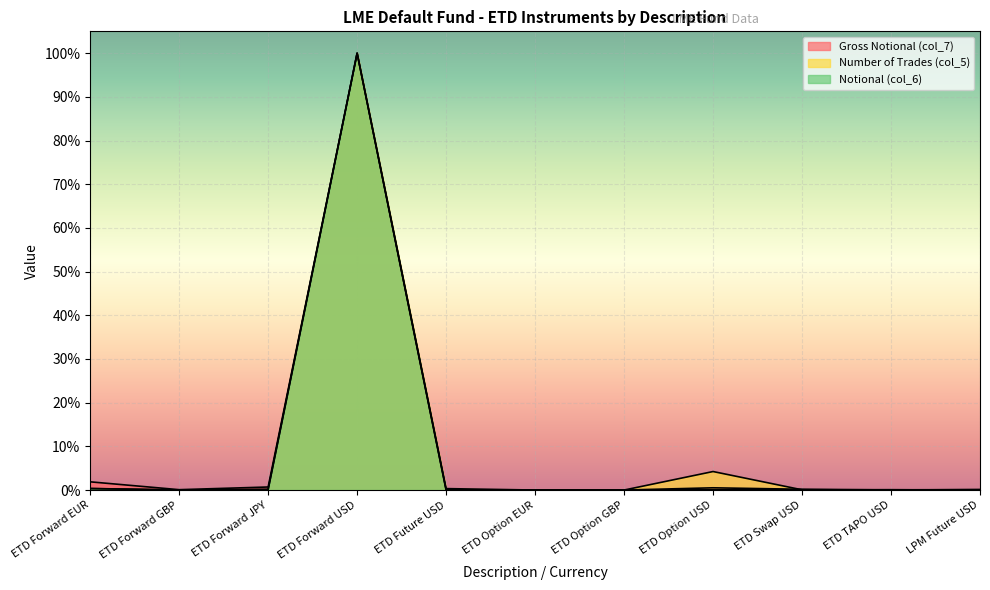

What is the label of the 10th point from the left?

ETD TAPO USD